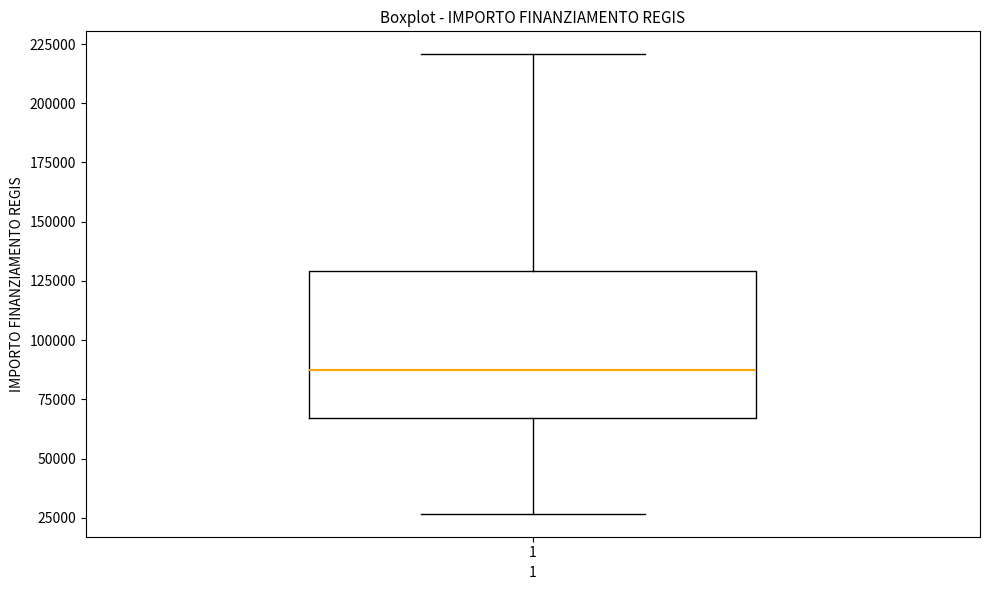

Transcribe this box plot: give where the median line is, the range the box spans, and where the two whiskers end, as read against the y-axis. The values are not printed on the chart, so give them approximately, as read against the axis.

median 85000, box 65000 to 130000, whiskers 25000 to 220000